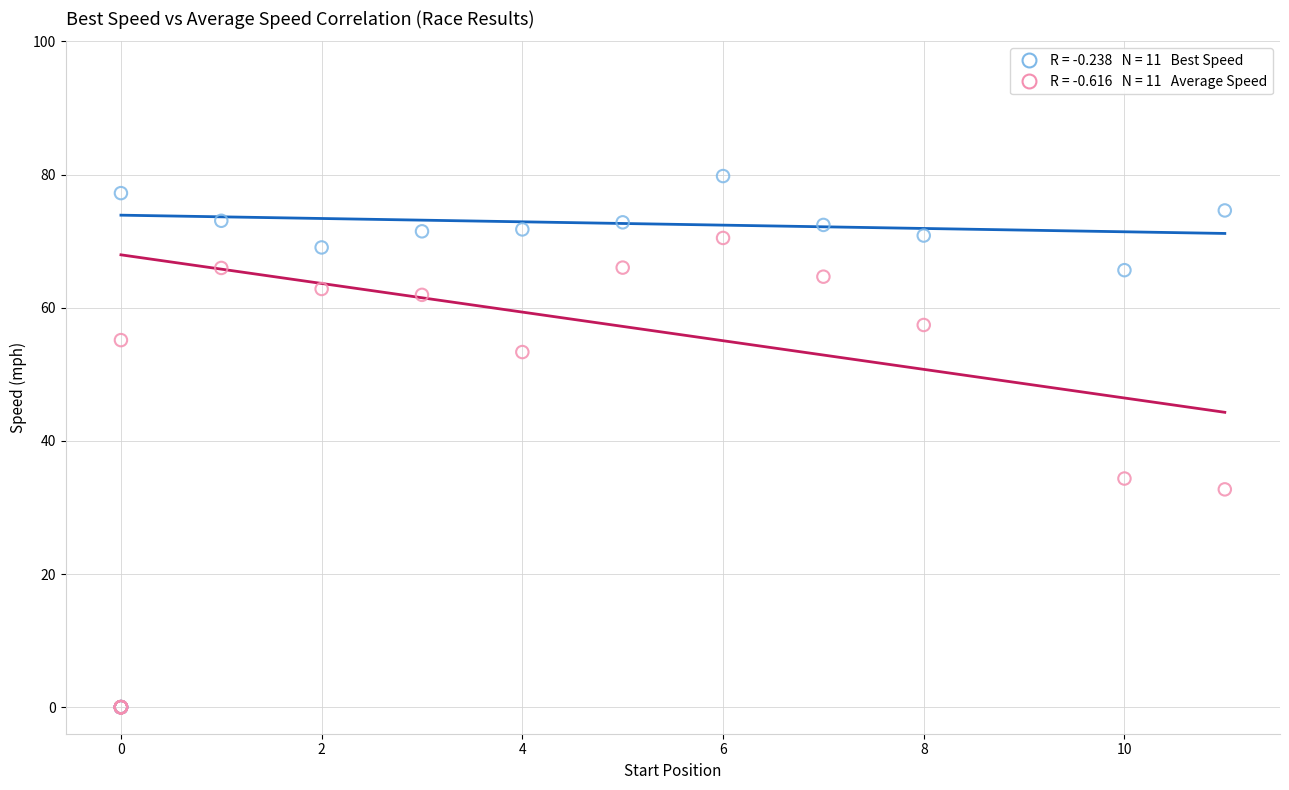

Across all series, what Y value is closest to 39?

34.3